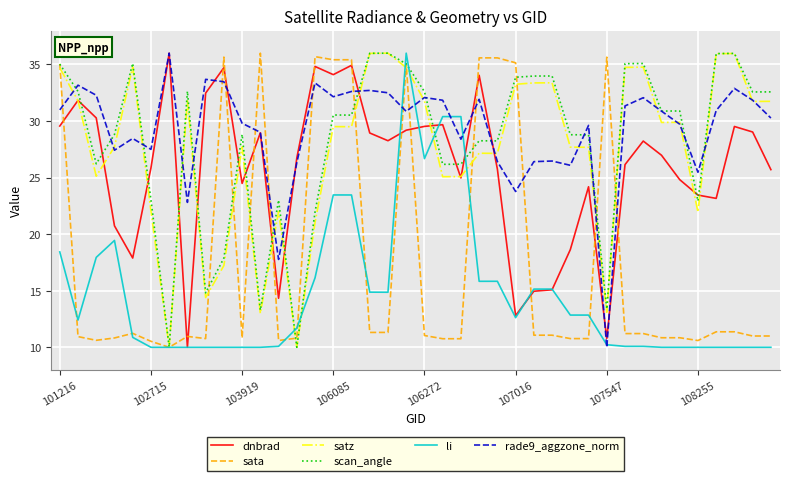

What is the highest value of the li series?

36.0